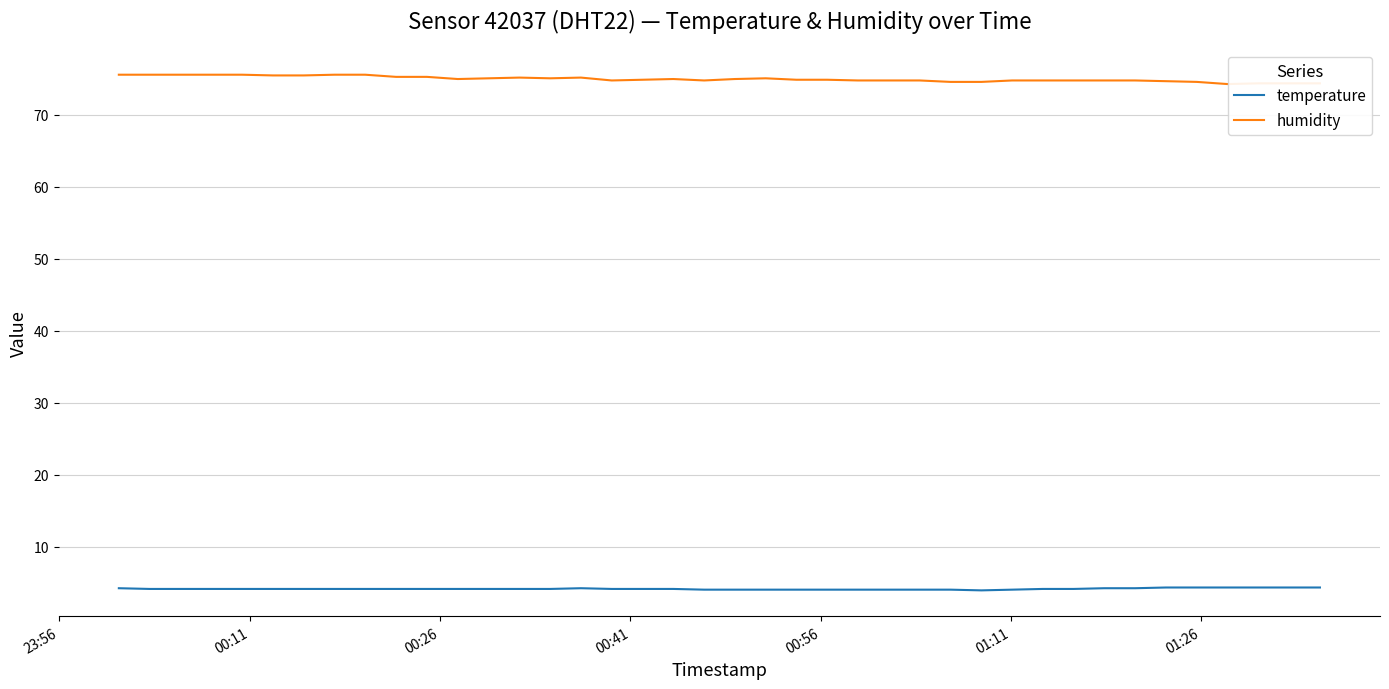

What is the difference between the maximum and second lowest values in the humidity series?

1.2